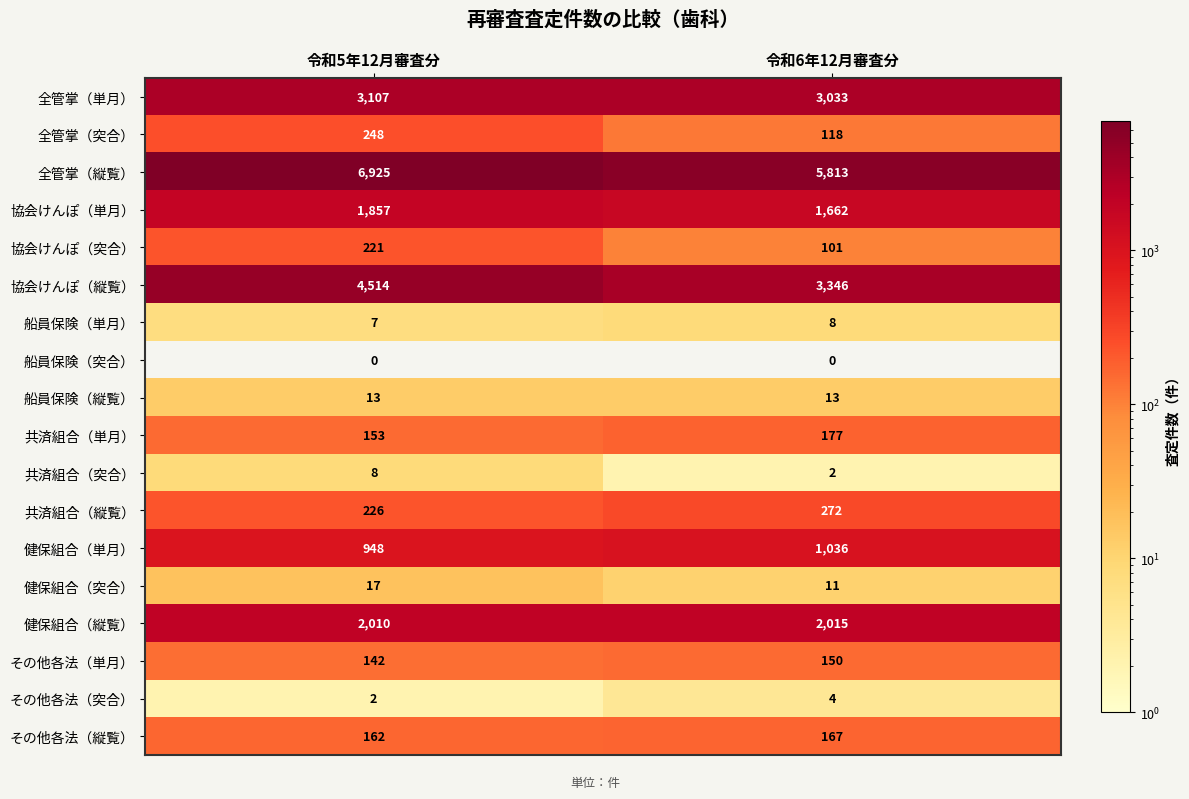

Is it true that その他各法（突合） equals 3 at 令和5年12月審査分?

False